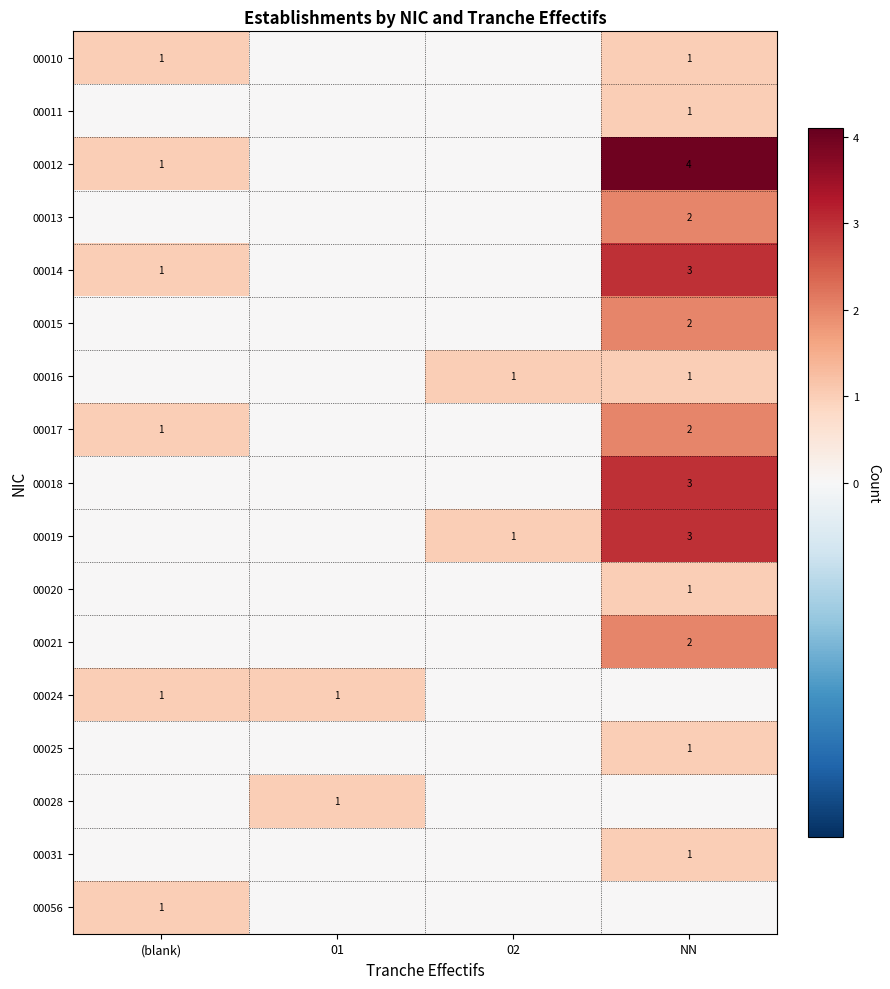

The value of 00013 at NN is 2. True or false?

True